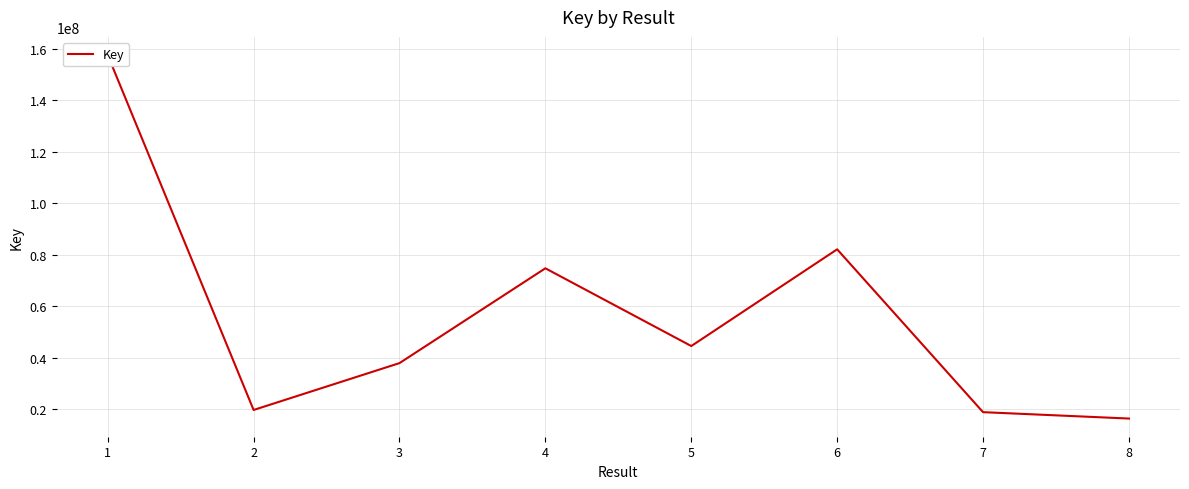

List the labels in order of value, largest first.

1, 6, 4, 5, 3, 2, 7, 8